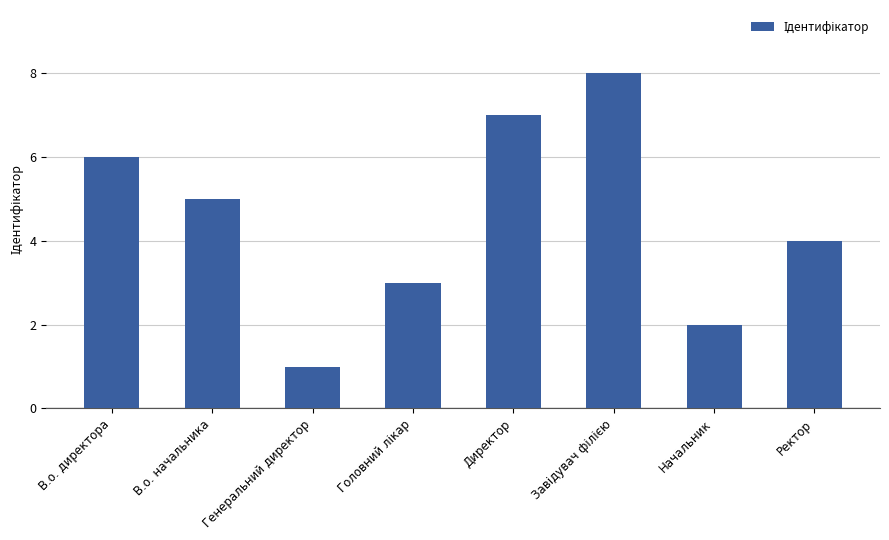

Between В.о. директора and Генеральний директор, which is larger?

В.о. директора